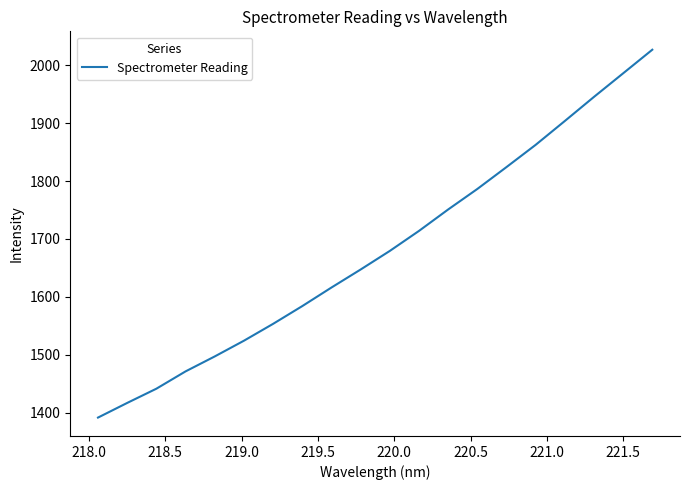

What is the smallest value displayed?

1391.6